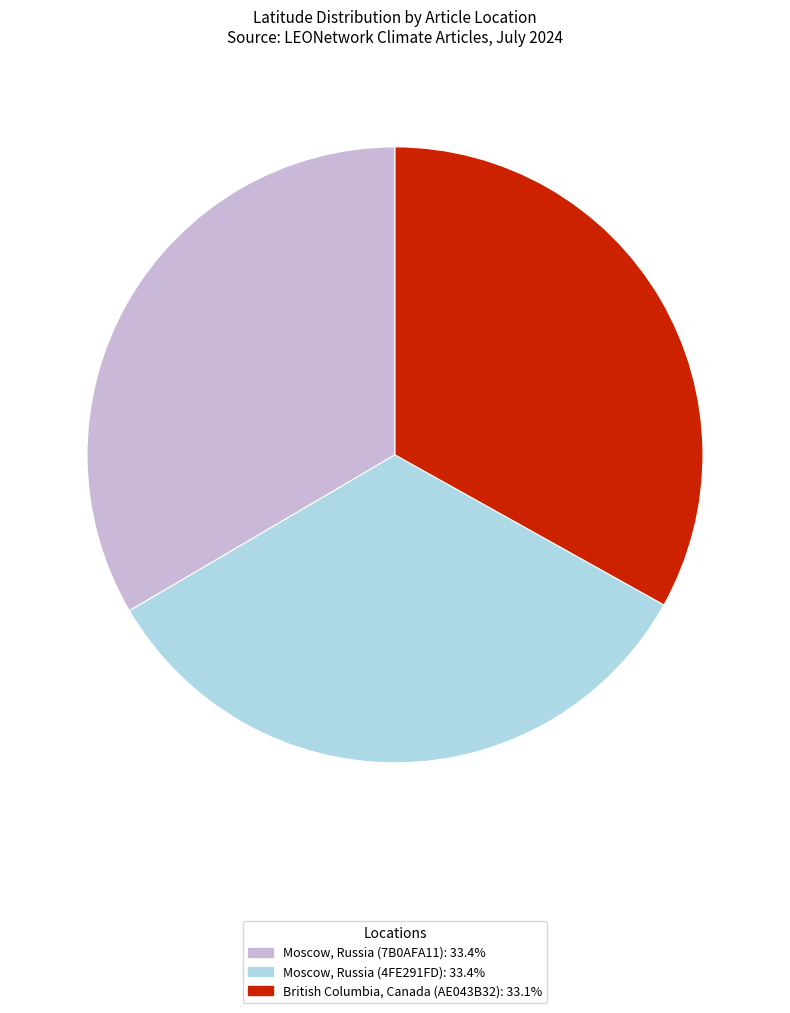

How many segments does this pie chart have?

3